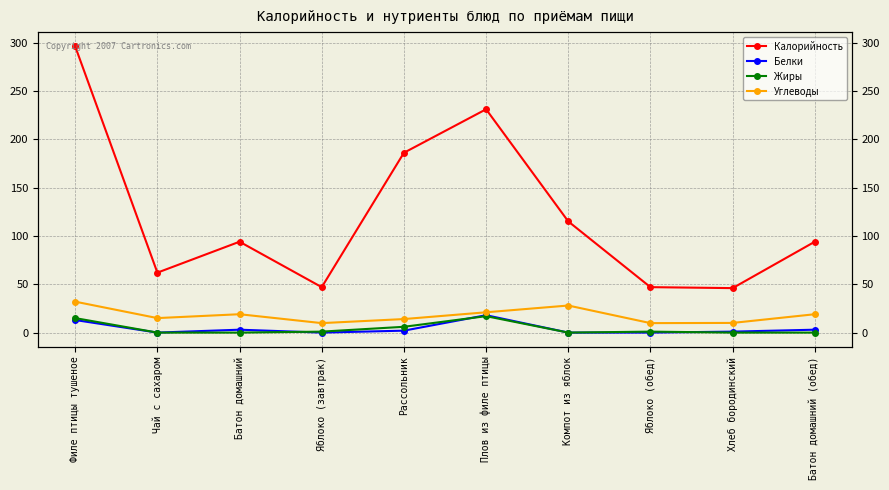

Read the Углеводы value at Компот из яблок.

28.0